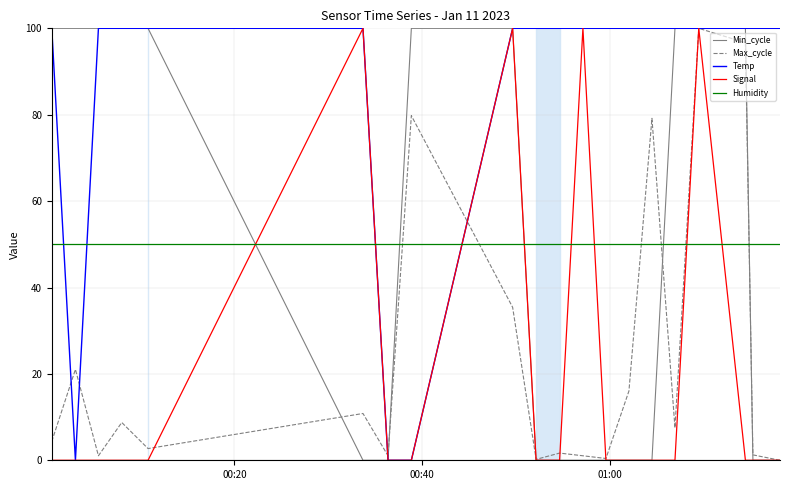

What are all the series names shown in the legend?

Min_cycle, Max_cycle, Temp, Signal, Humidity